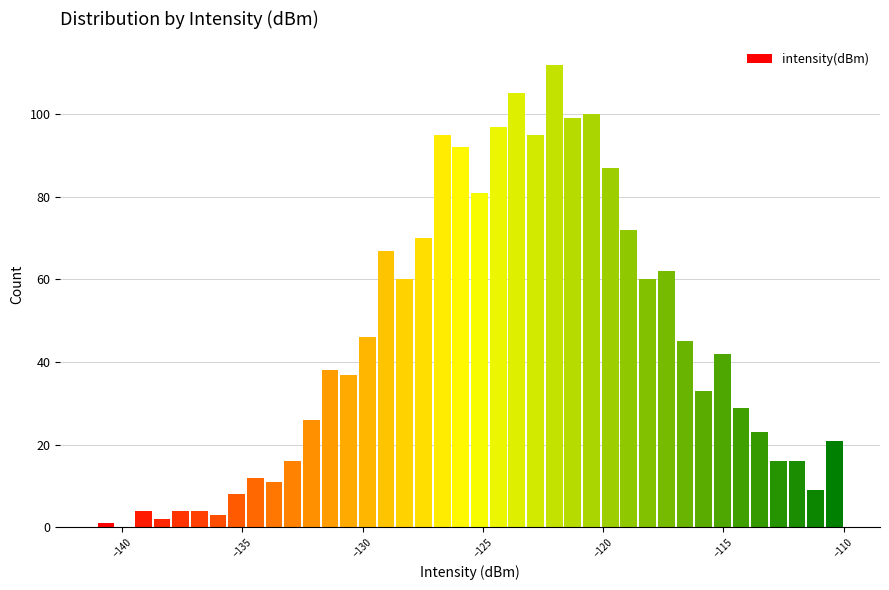

Around what value on the x-axis is the tallest bar? Give the approximate position of its centre, as read against the axis.

-122.0